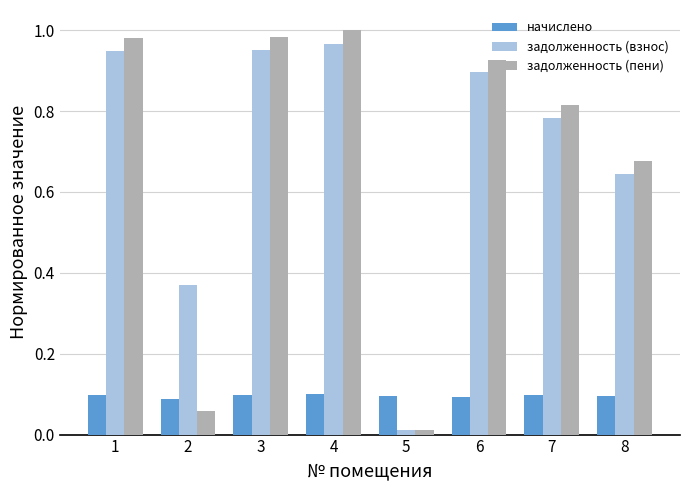

What are all the series names shown in the legend?

начислено, задолженность (взнос), задолженность (пени)